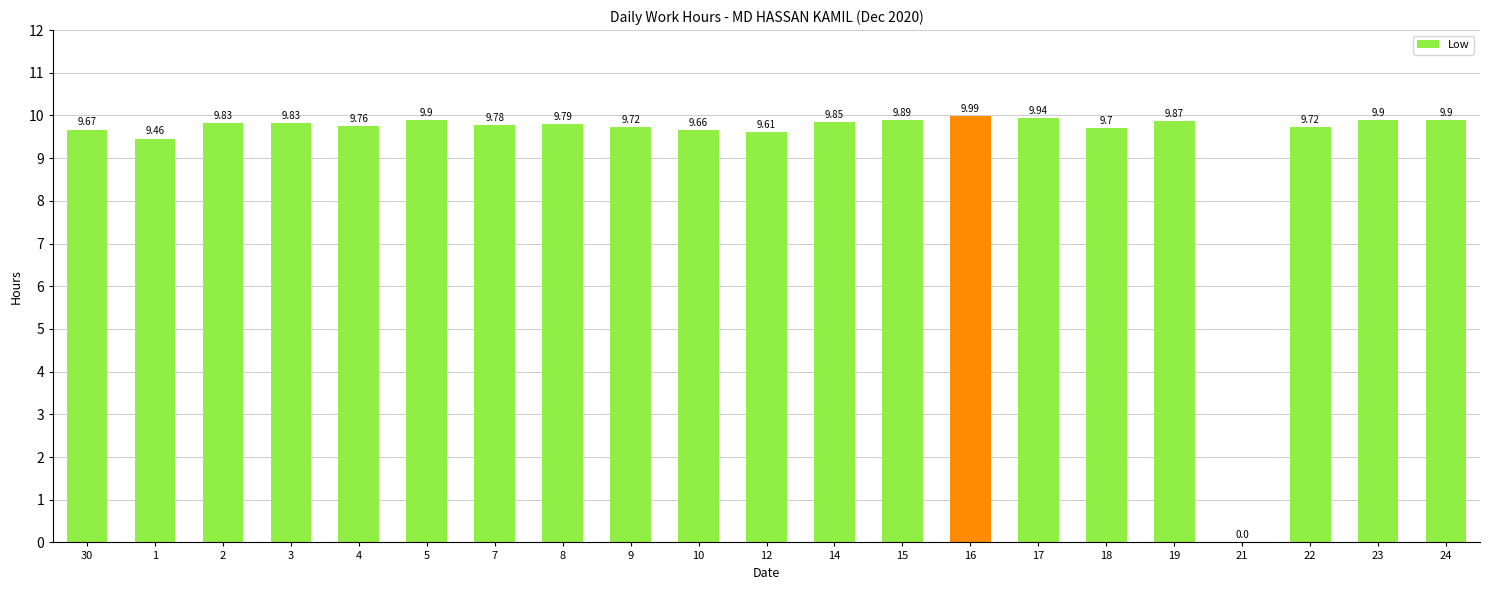

How many series are shown in this chart?

1